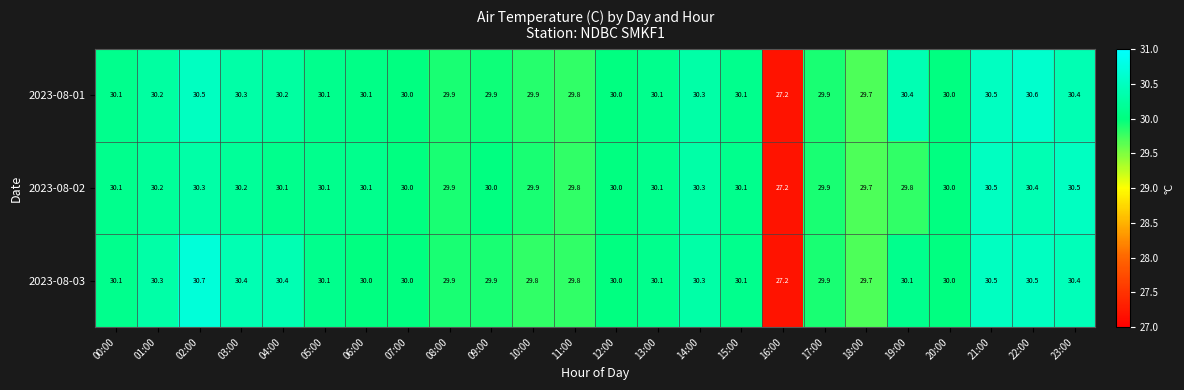

At how many categories does at least one series exceed 27?

24